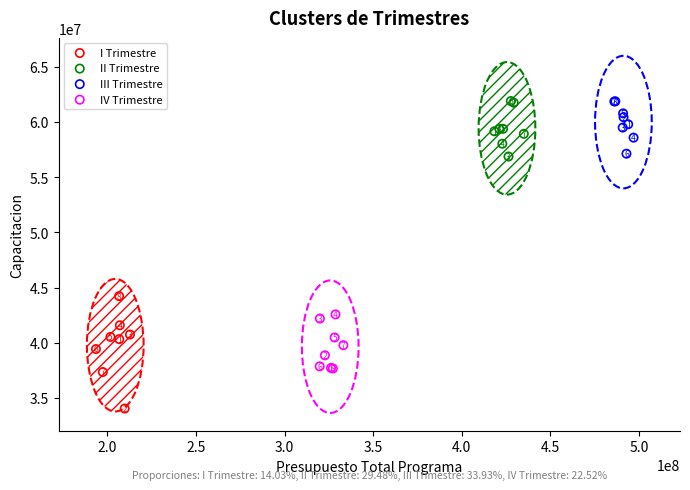

Which series reaches the maximum Y coordinate?

III Trimestre